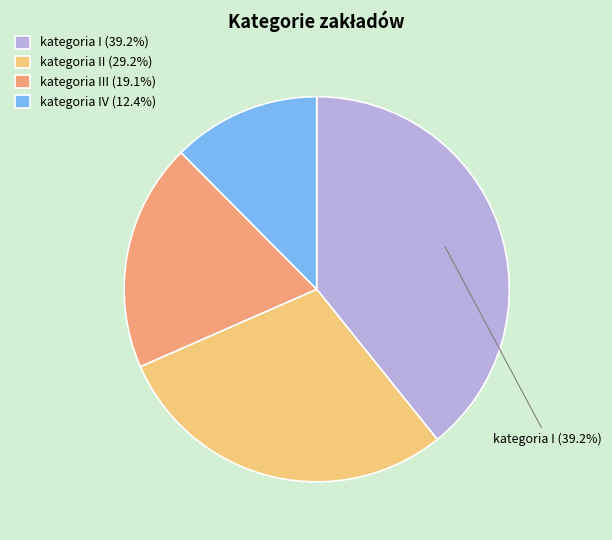

How much of the chart is everything except kategoria I (39.2%)?

60.8%